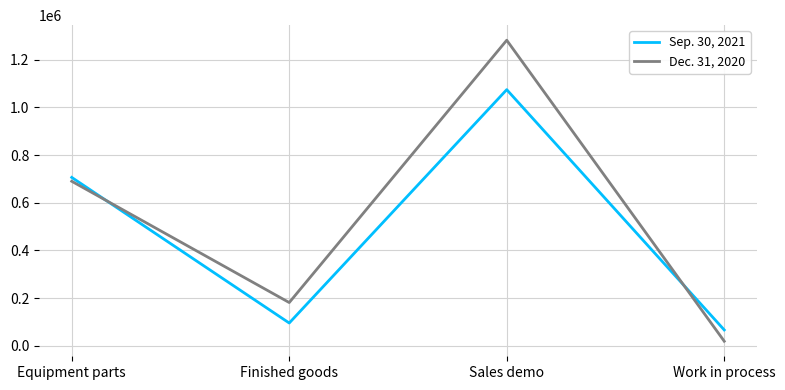

True or false: Dec. 31, 2020 has more than 1 interior local peaks.

False